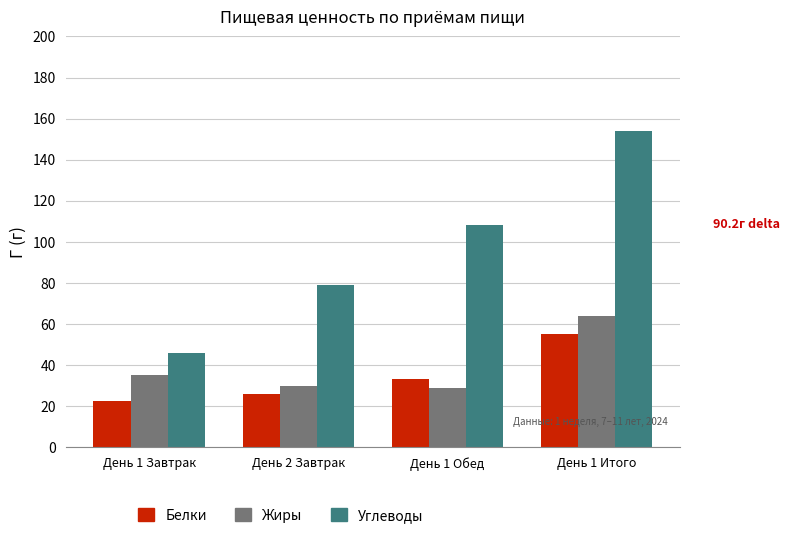

Which series changed the most between День 2 Завтрак and День 1 Итого?

Углеводы